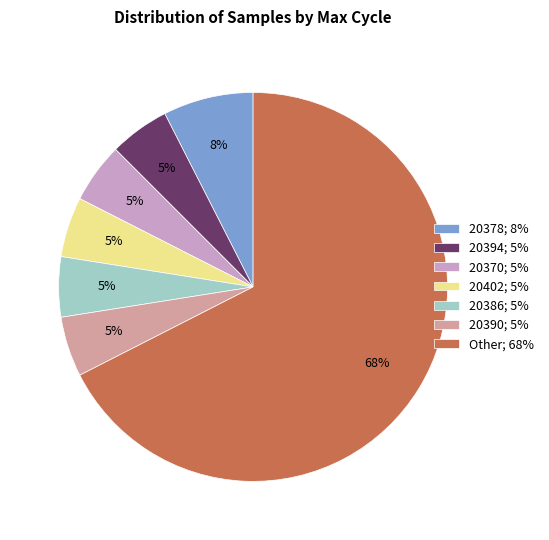

The 20390; 5% slice represents 5% of the pie. True or false?

True